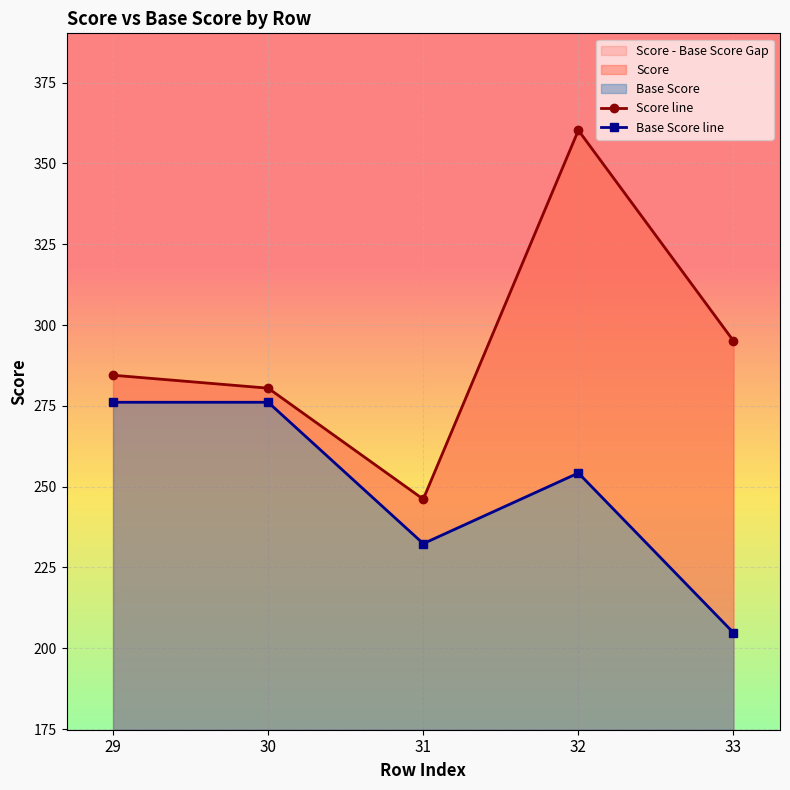

True or false: Base Score line and Score line intersect in this chart.

False